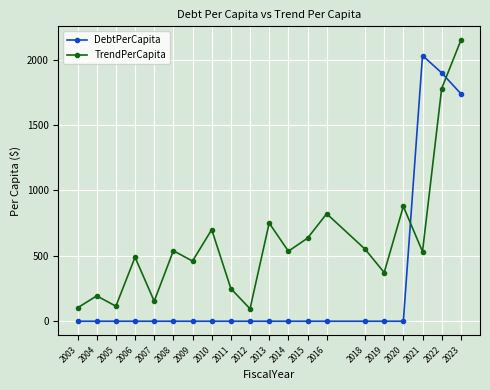

Rank the series at 2007 from lowest to highest value.

DebtPerCapita, TrendPerCapita